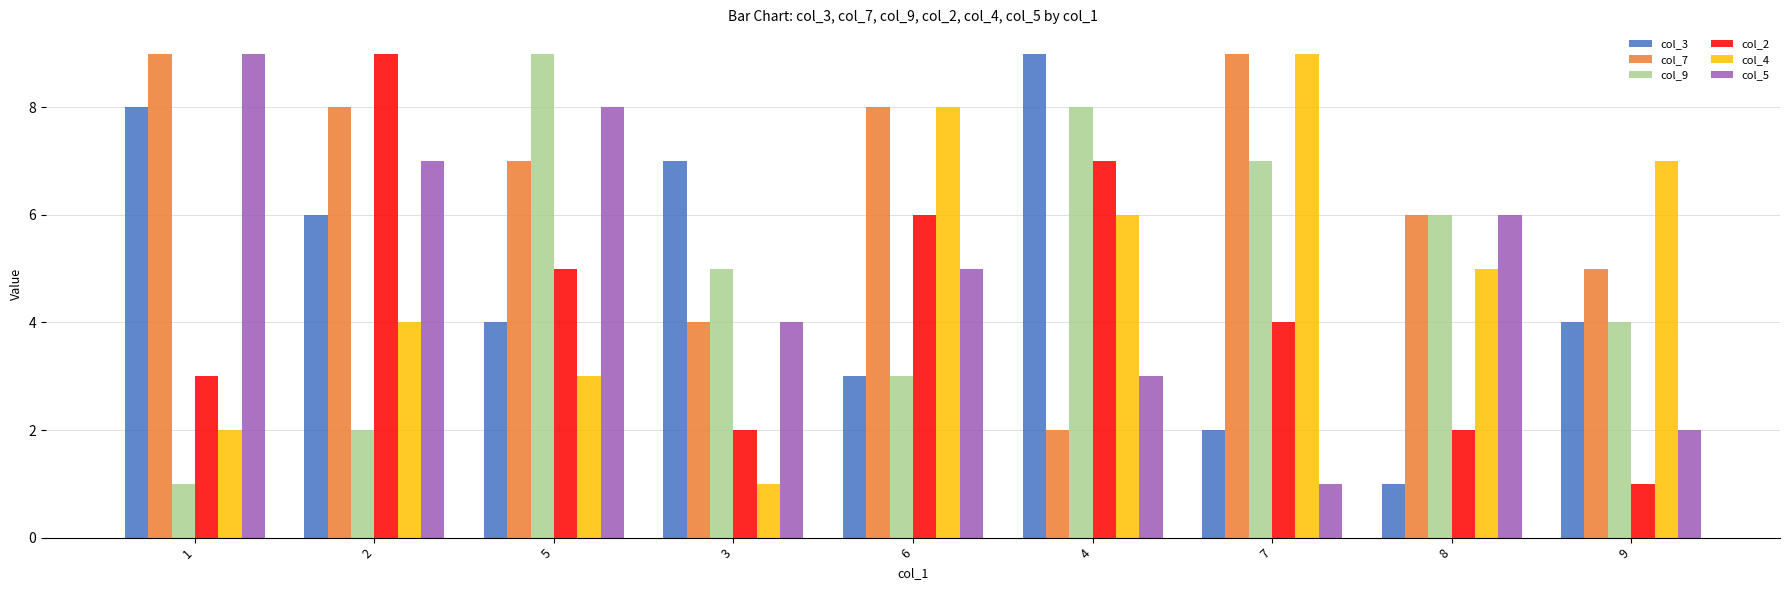

The value of col_3 at 4 is 9. True or false?

True